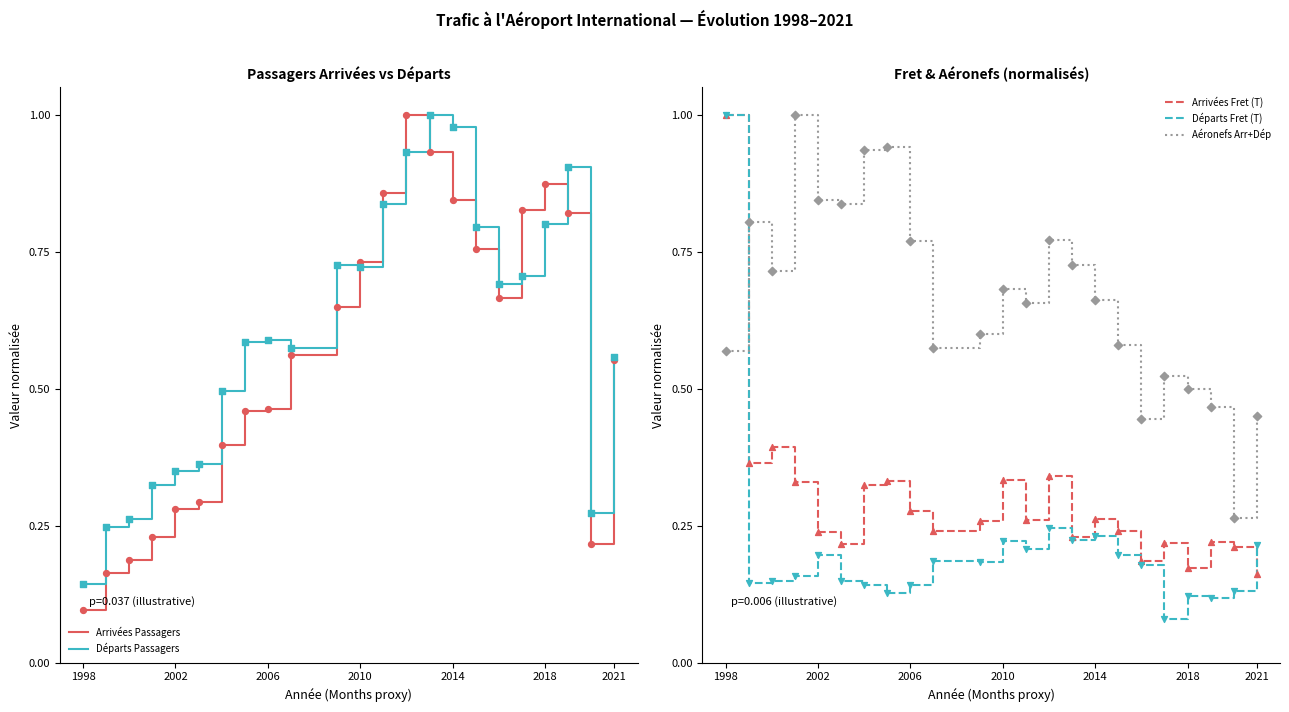

Which series has the largest total across all categories?

Aéronefs Arr+Dép